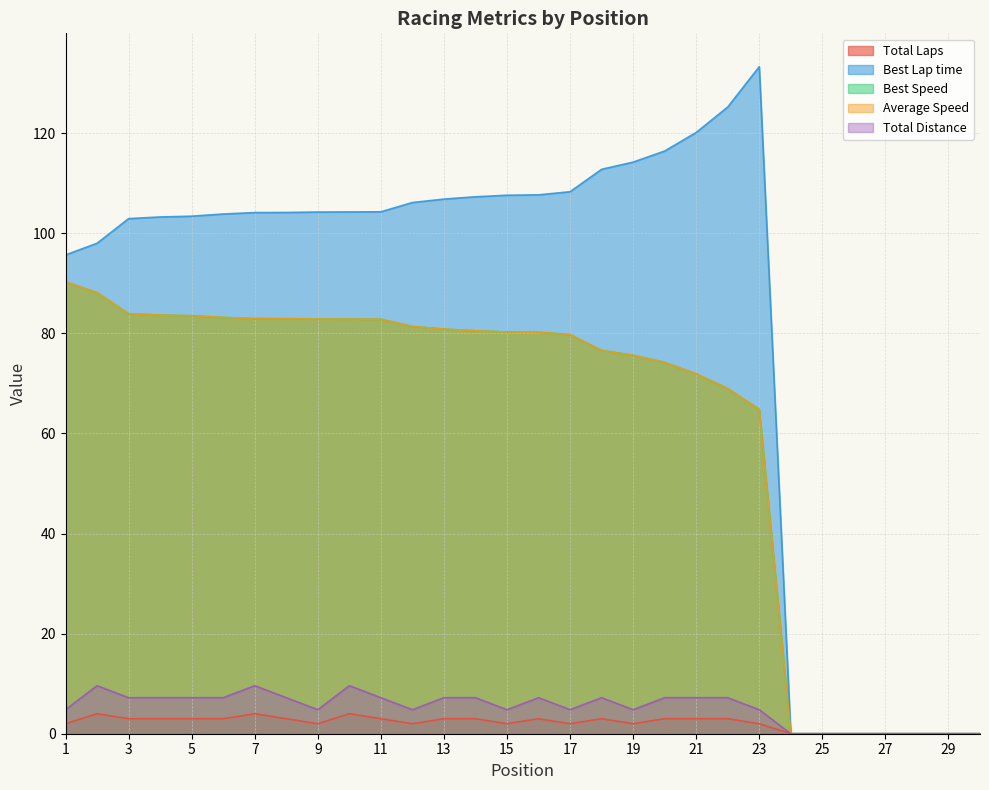

What is the difference between the maximum and minimum values in the Average Speed series?

90.3